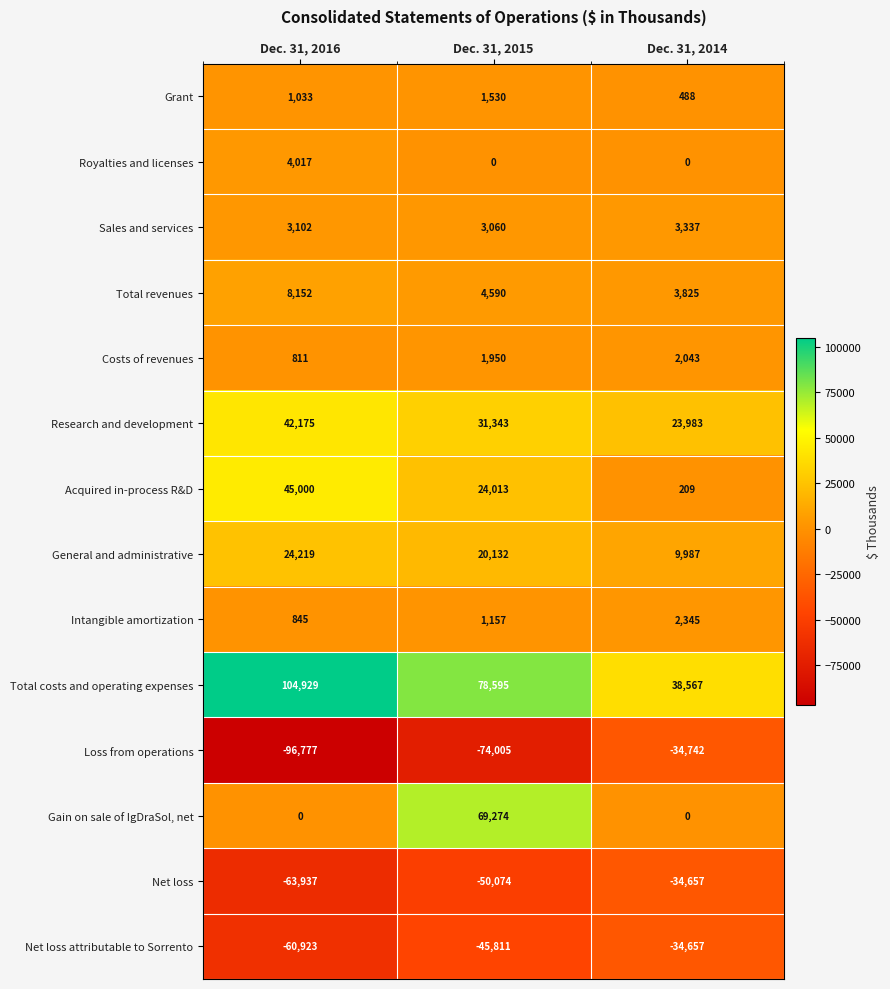

Where is Research and development nearest to the value 33079?

Dec. 31, 2015